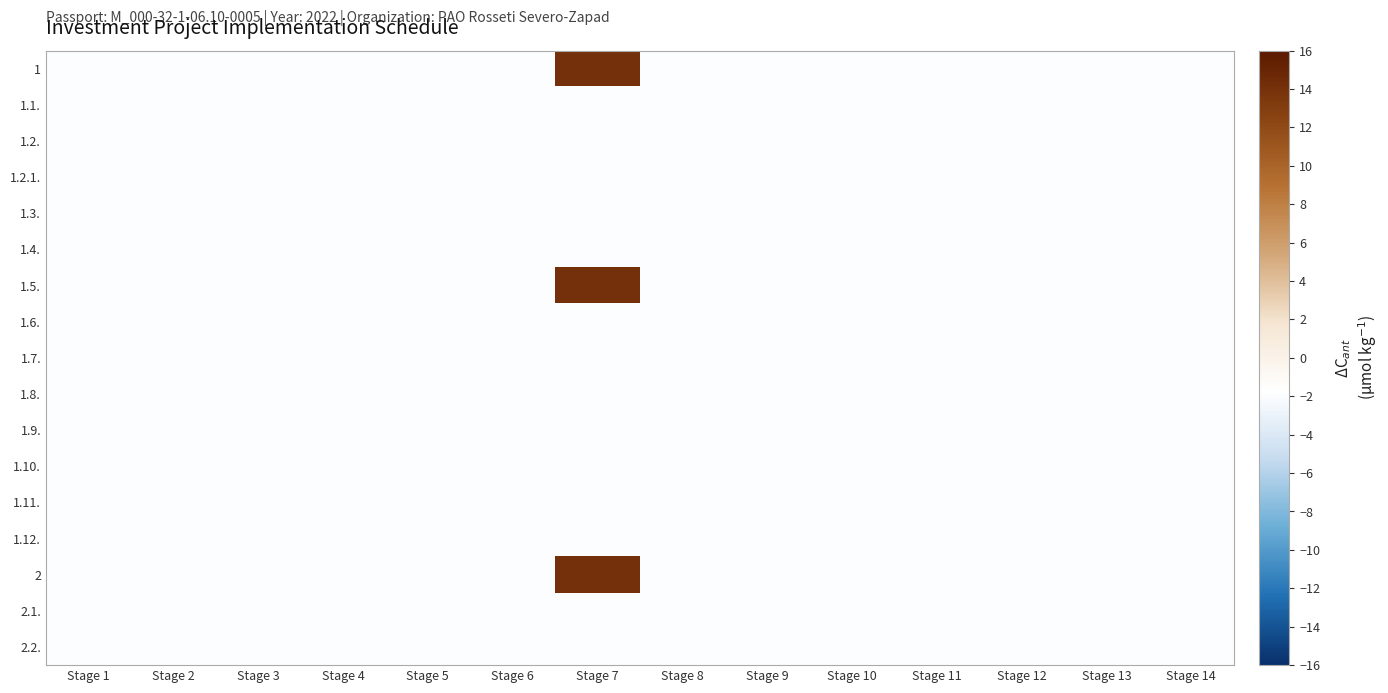

At which category is the sum across all series the highest?

Stage 7